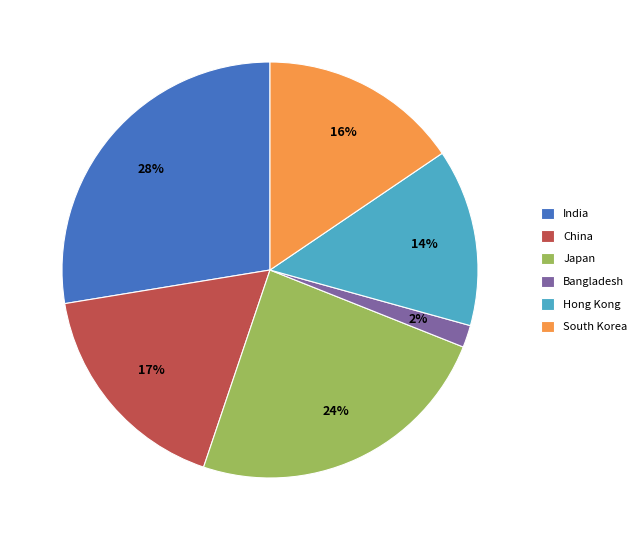

Count the number of slices in the pie.

6